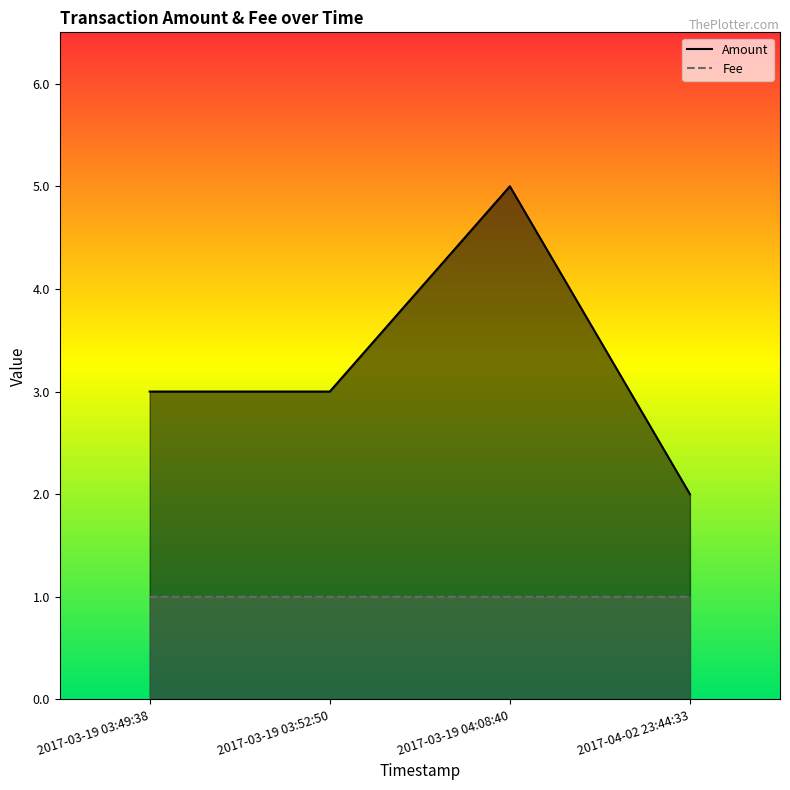

How many Amount values are between 3 and 5?

3